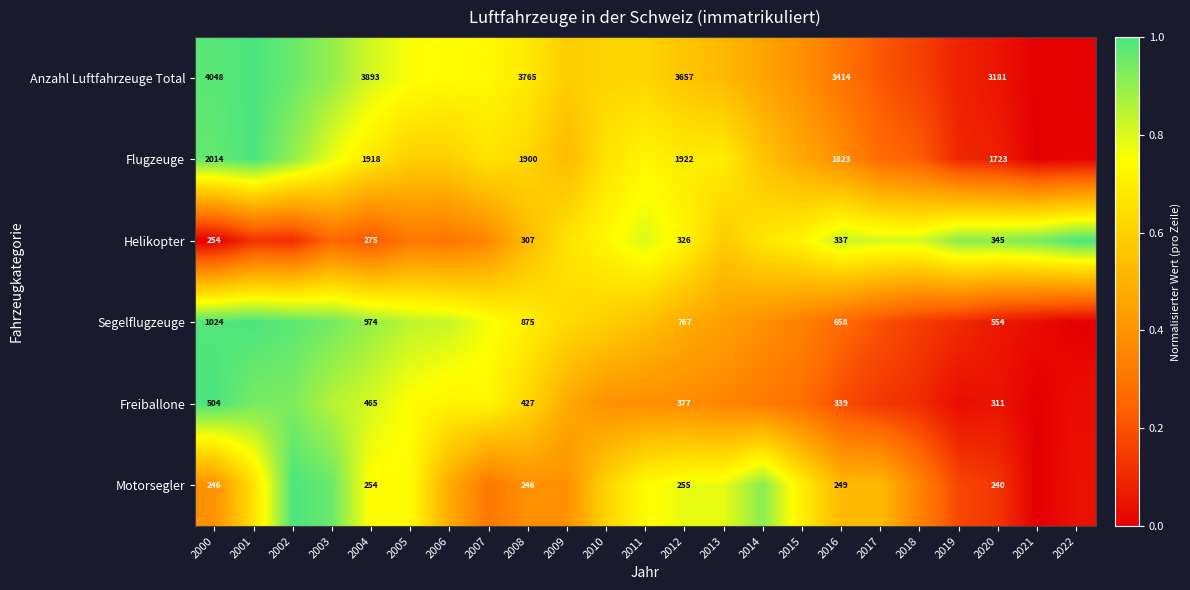

Between 2017 and 2009, which is larger?

2009